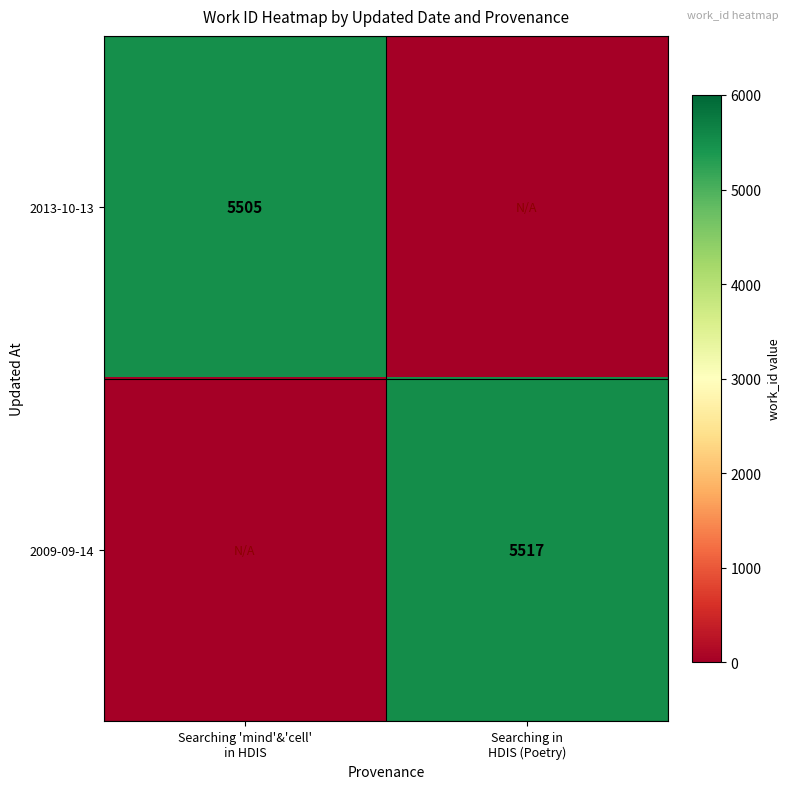

List the series in order of their peak value, highest first.

2009-09-14, 2013-10-13